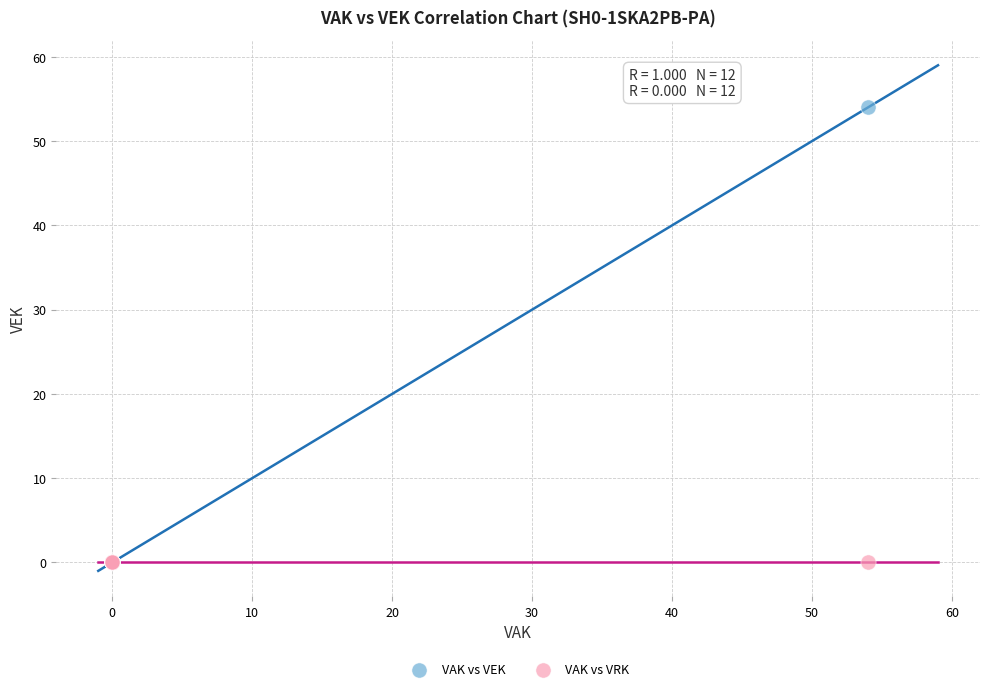

Which series reaches the maximum Y coordinate?

VAK vs VEK